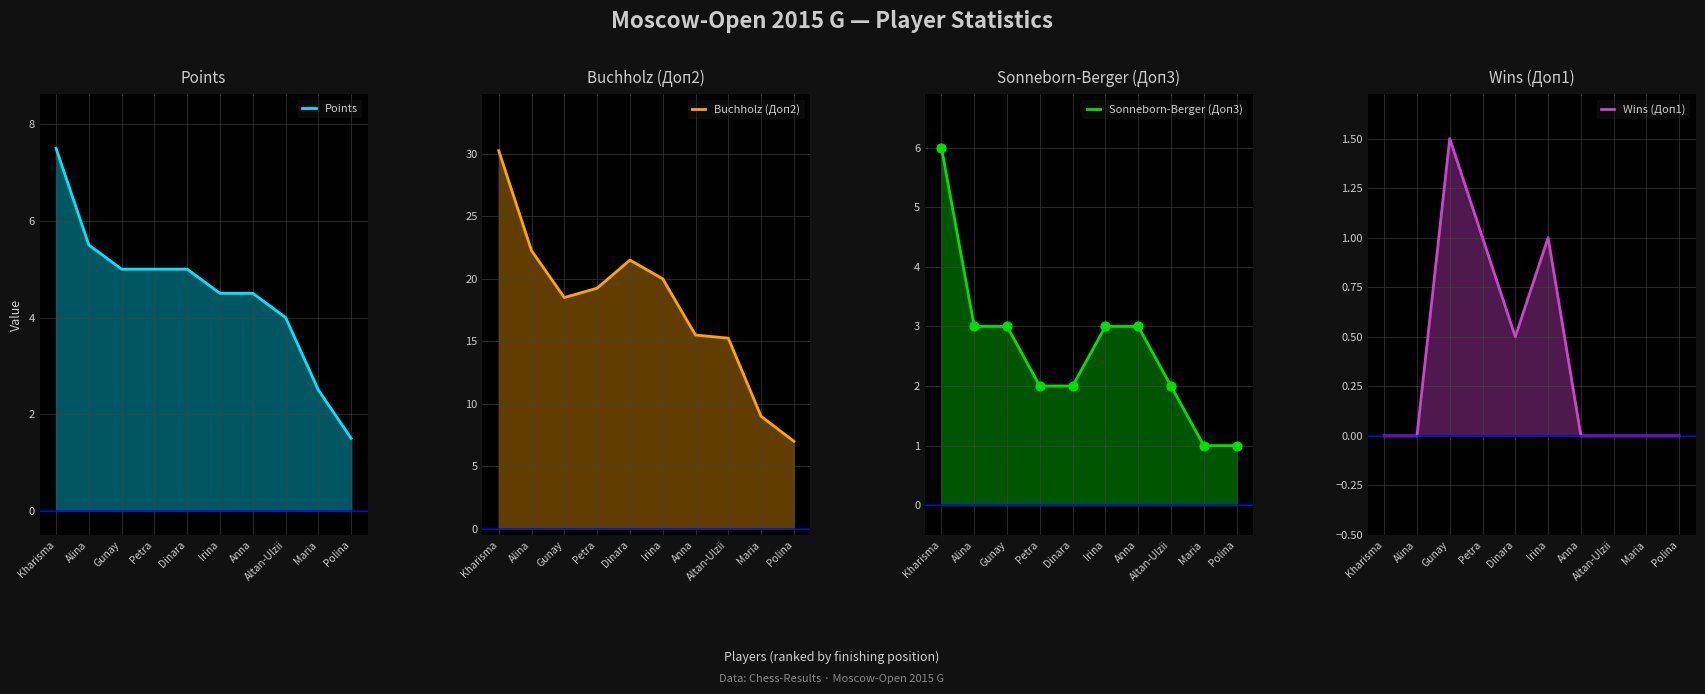

What are all the series names shown in the legend?

Points, Buchholz (Доп2), Sonneborn-Berger (Доп3), Wins (Доп1)